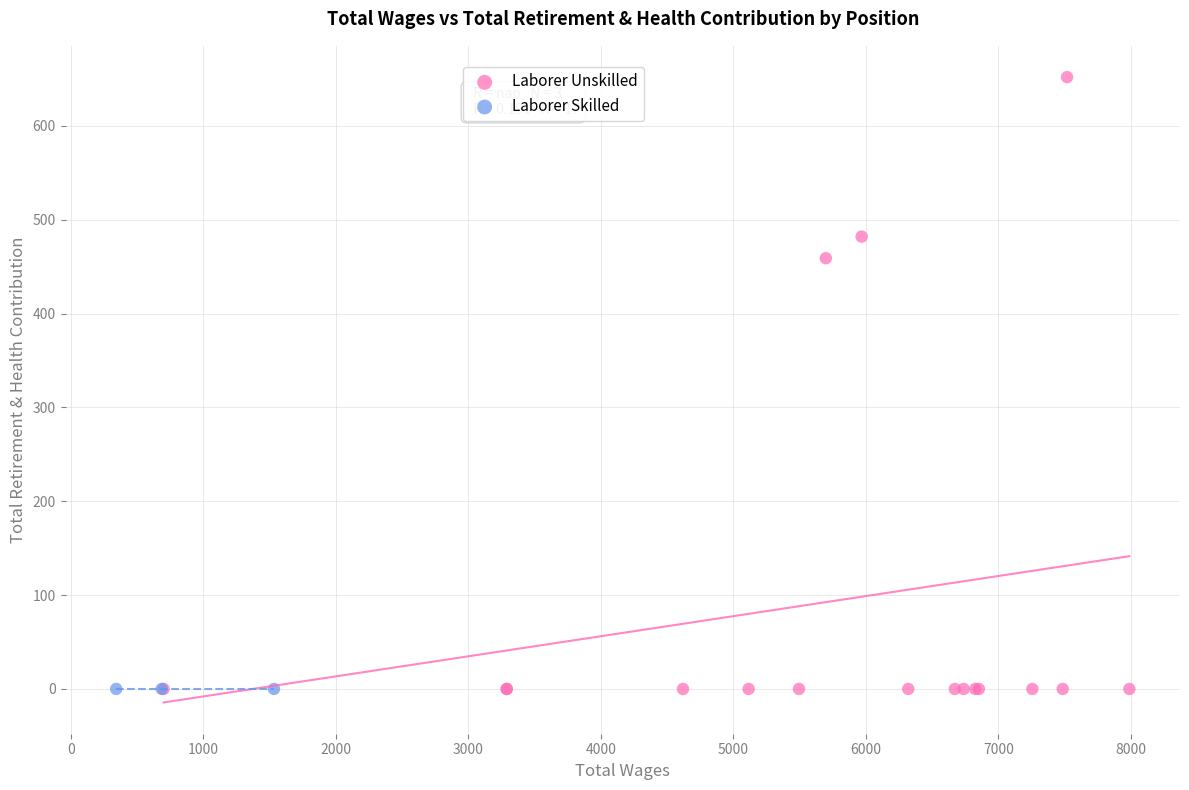

Which series reaches the maximum Y coordinate?

Laborer Unskilled